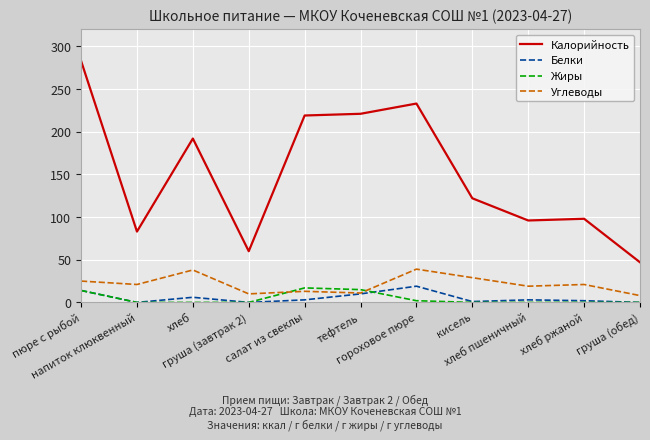

What is the maximum value for Калорийность?

283